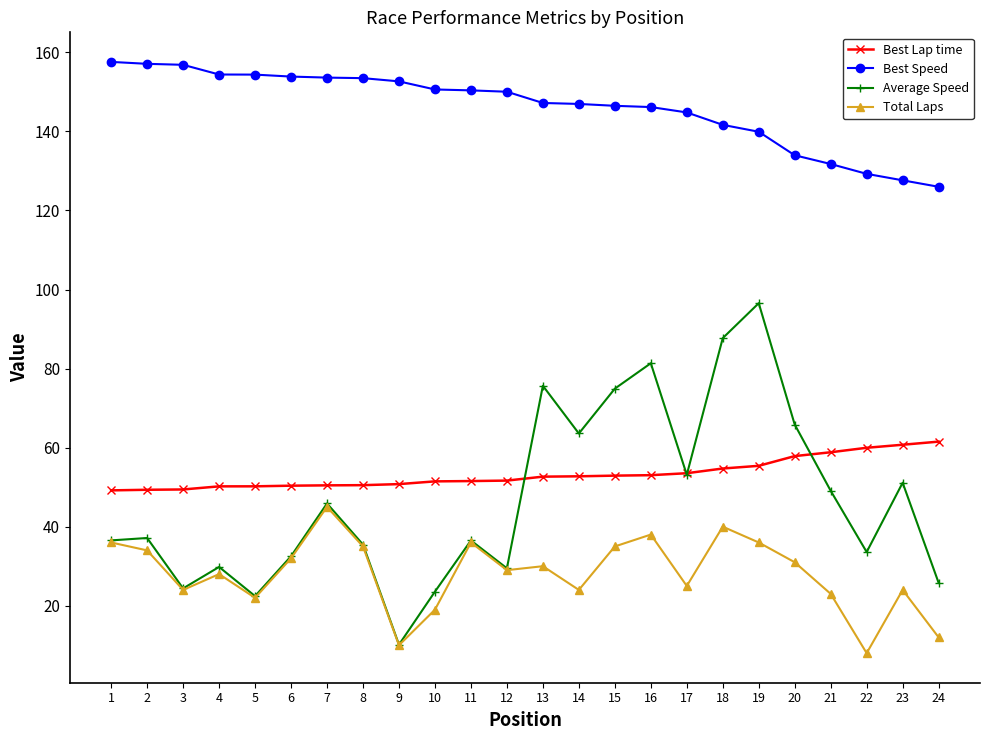

Which label corresponds to the smallest value in the chart?

22